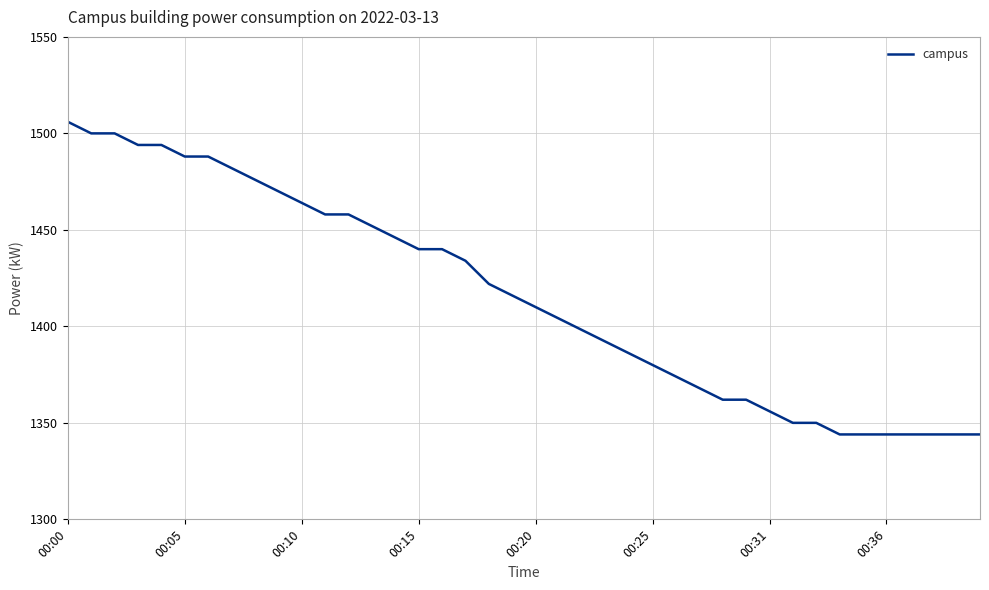

What is the difference between the maximum and minimum values?

162